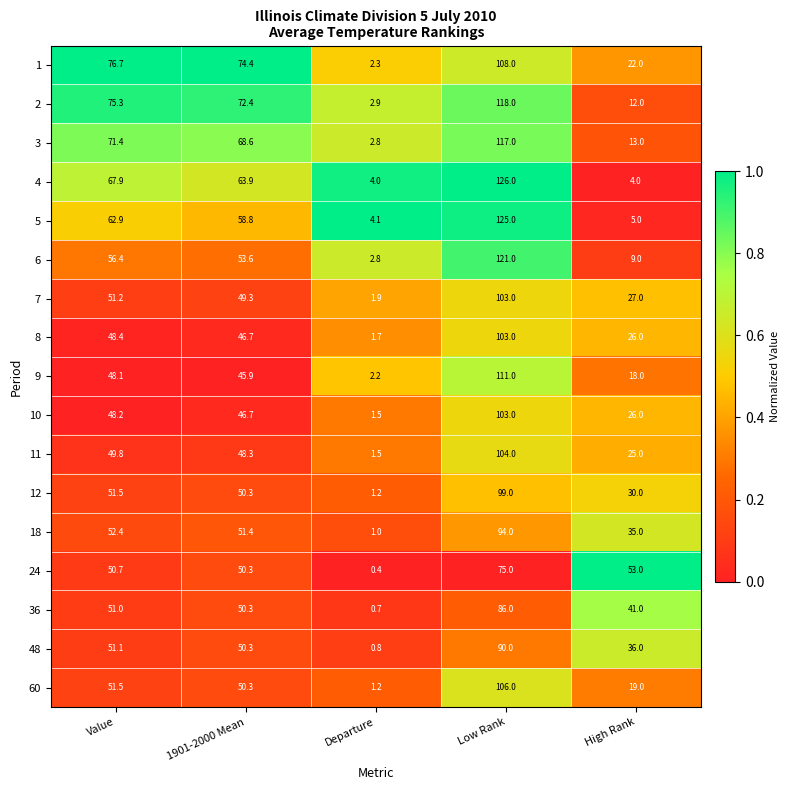

How many categories are shown in the chart?

5